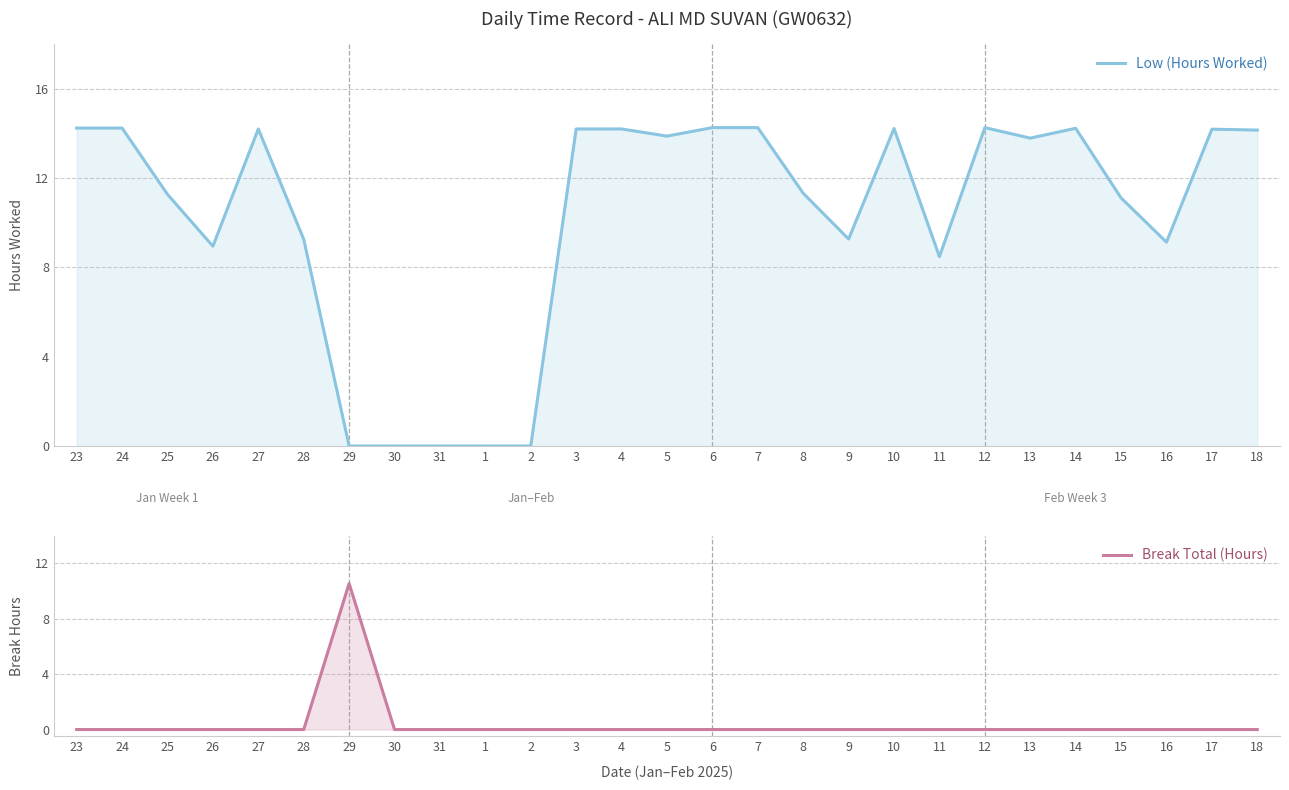

At which label is Low (Hours Worked) closest to 7?

11